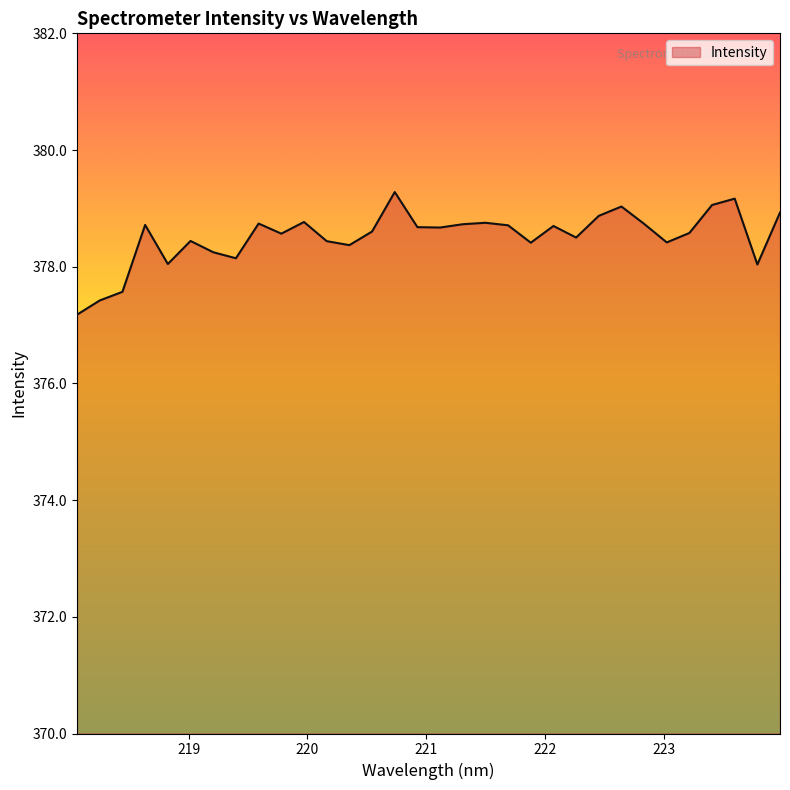

What is the greatest value displayed?

379.3